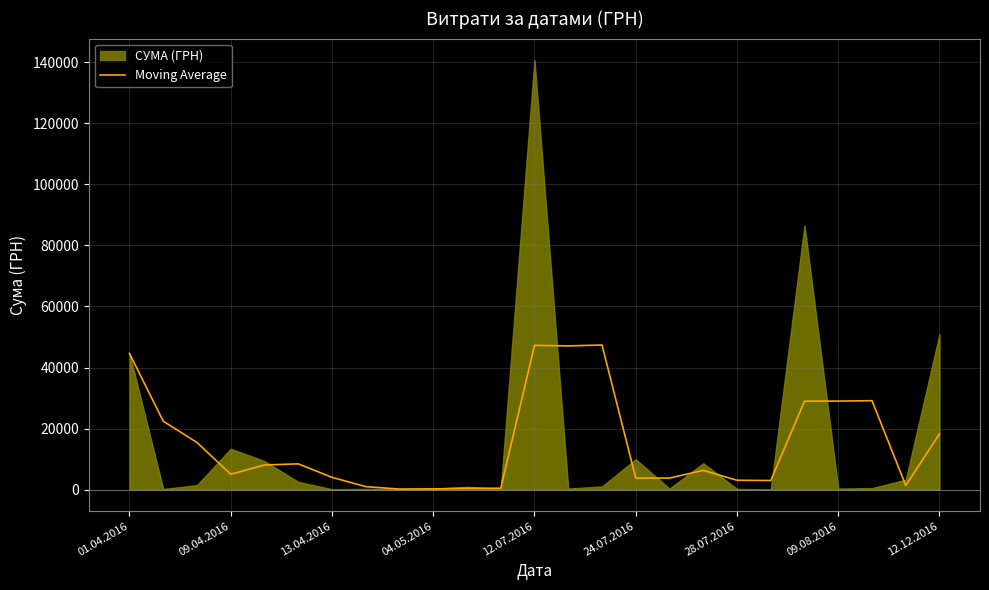

How many points are higher than both their immediate neighbors (excluding endpoints)?

6